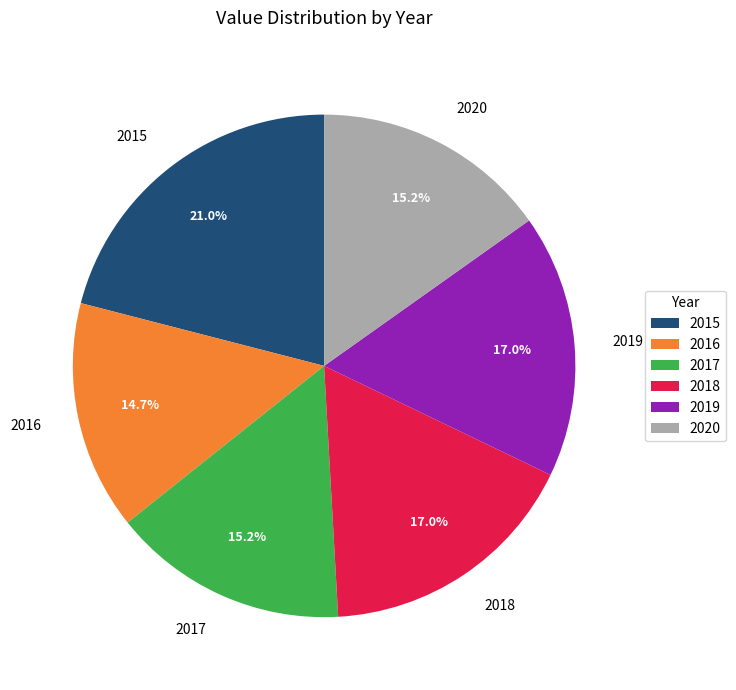

Combined, do 2017 and 2016 account for over 50%?

No